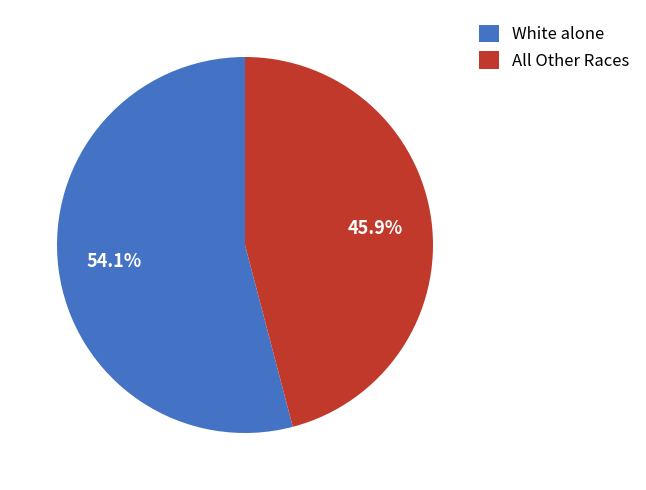

Which has a higher value, All Other Races or White alone?

White alone